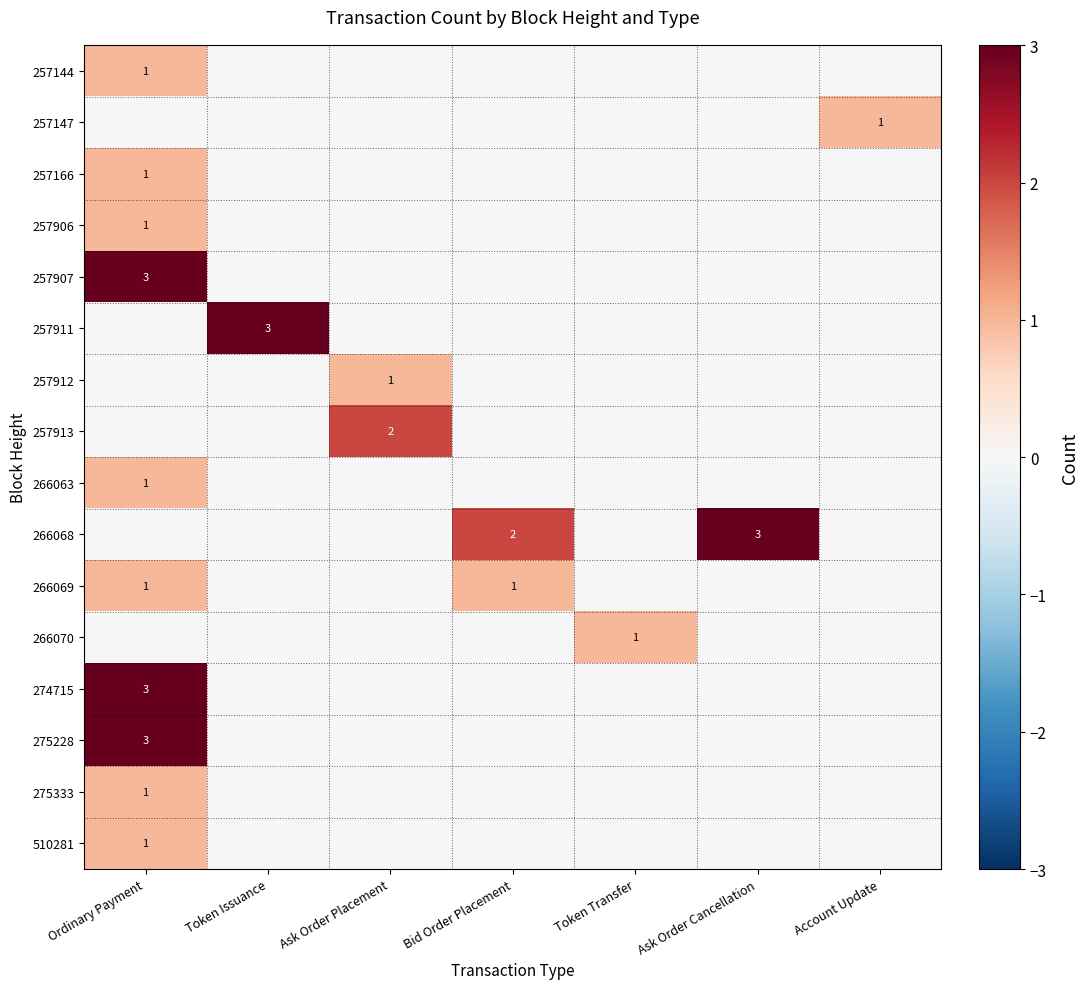

The value of 257144 at Ask Order Placement is 0. True or false?

True